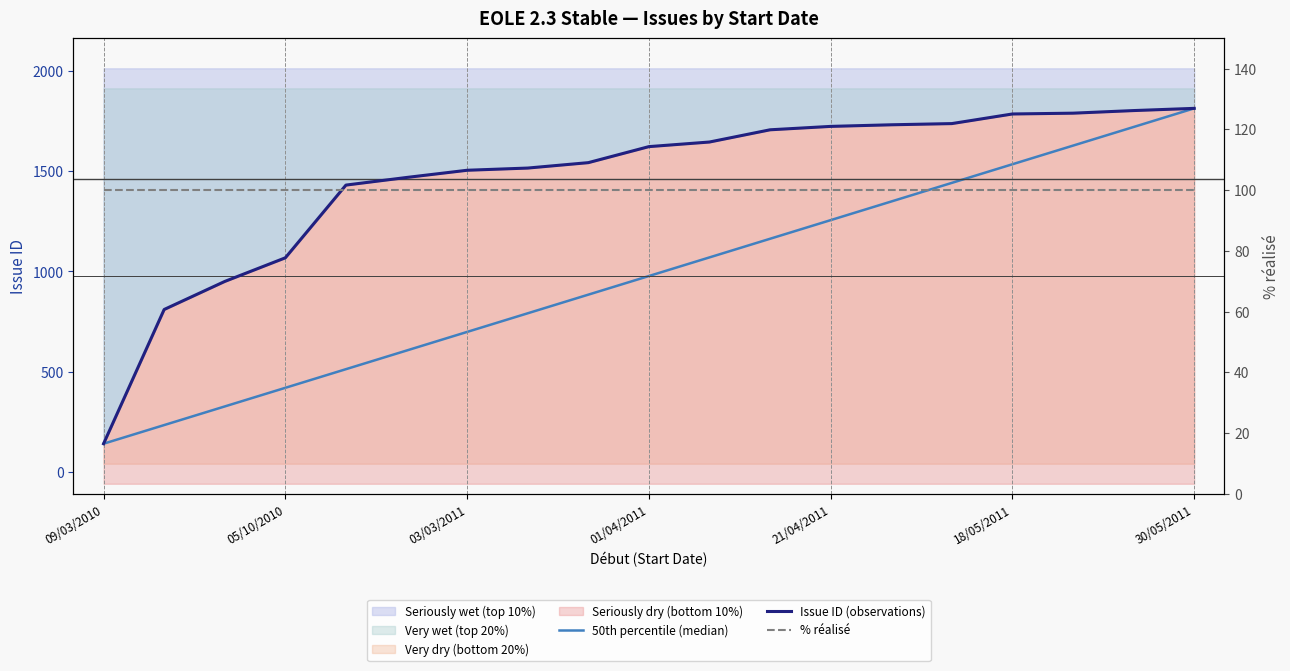

The 50th percentile (median) series shows 1442 at 14. True or false?

True